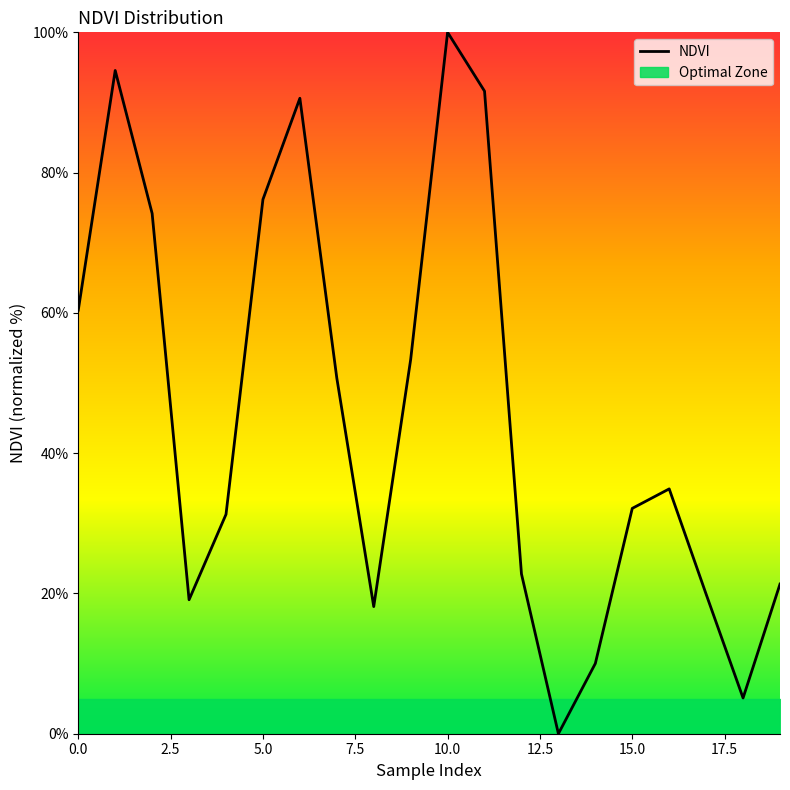

The value of NDVI at 0.0 is 60.4. True or false?

True